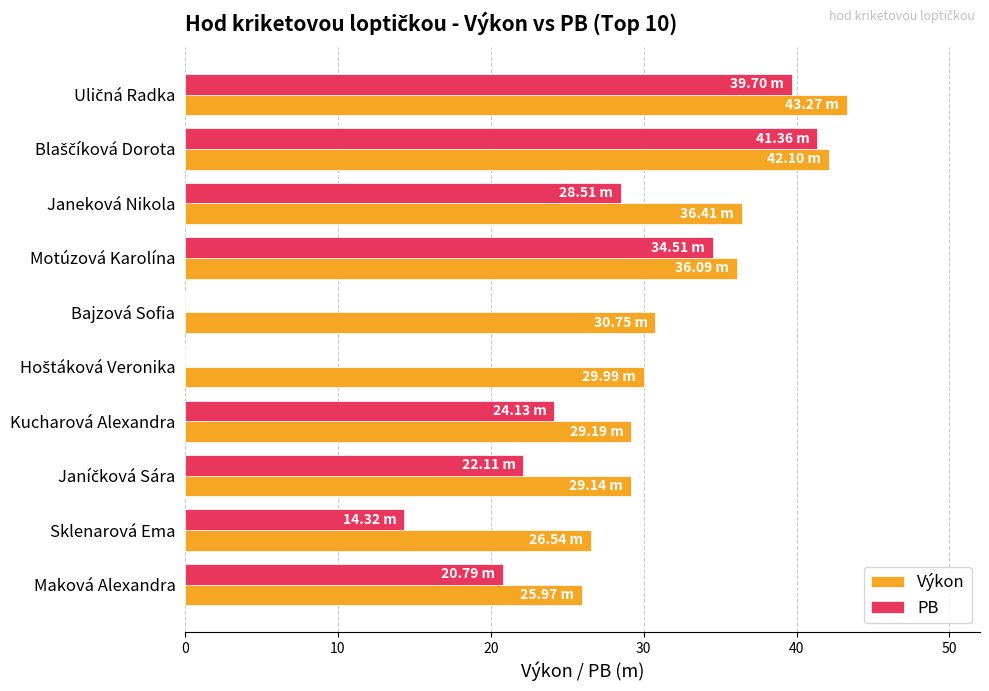

Which series has the largest total across all categories?

Výkon